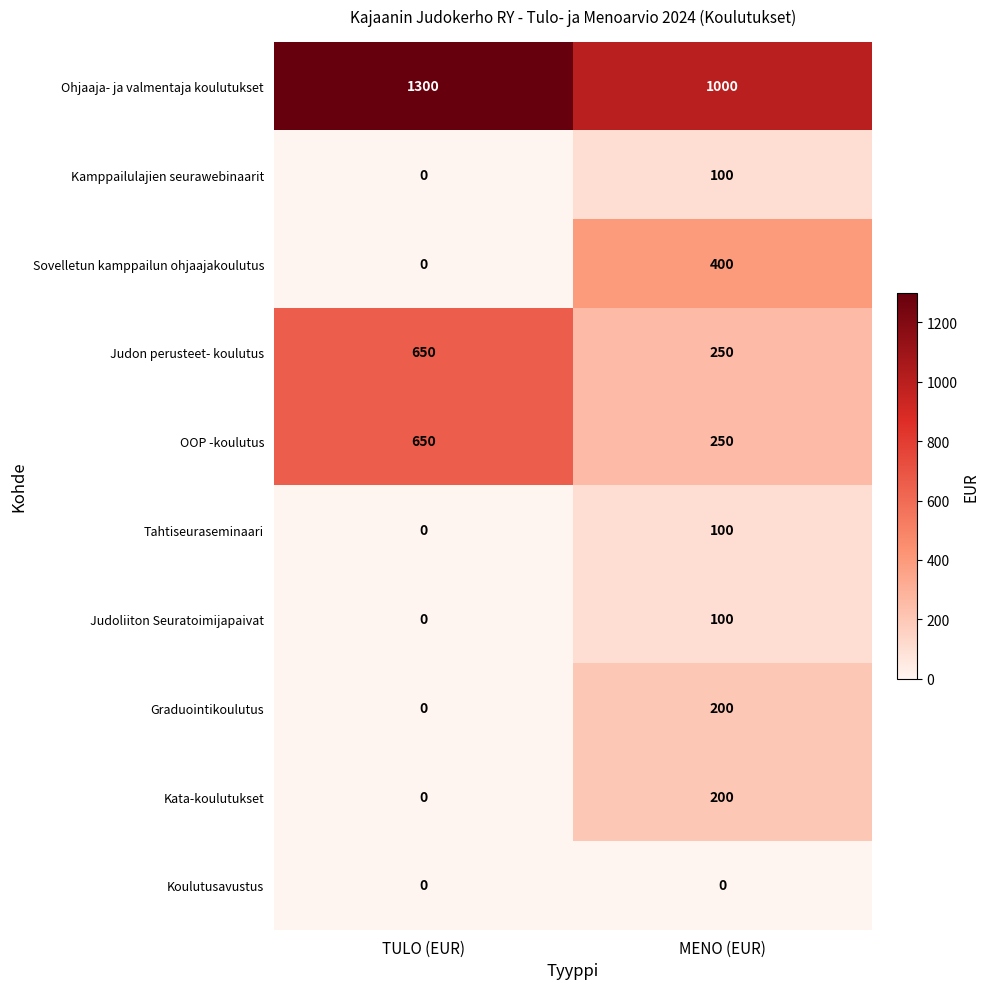

What is the spread (max minus min) of values at TULO (EUR)?

1300